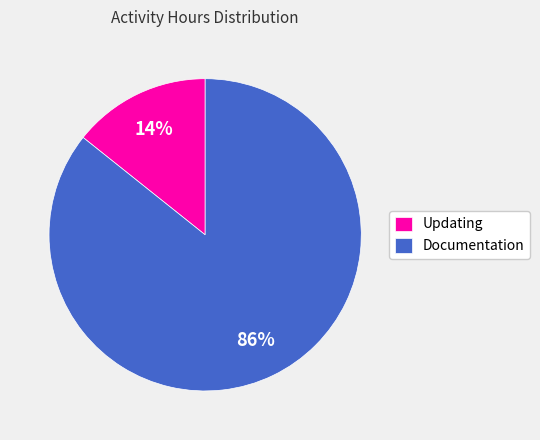

To the nearest percent, what portion does Documentation represent?

86%